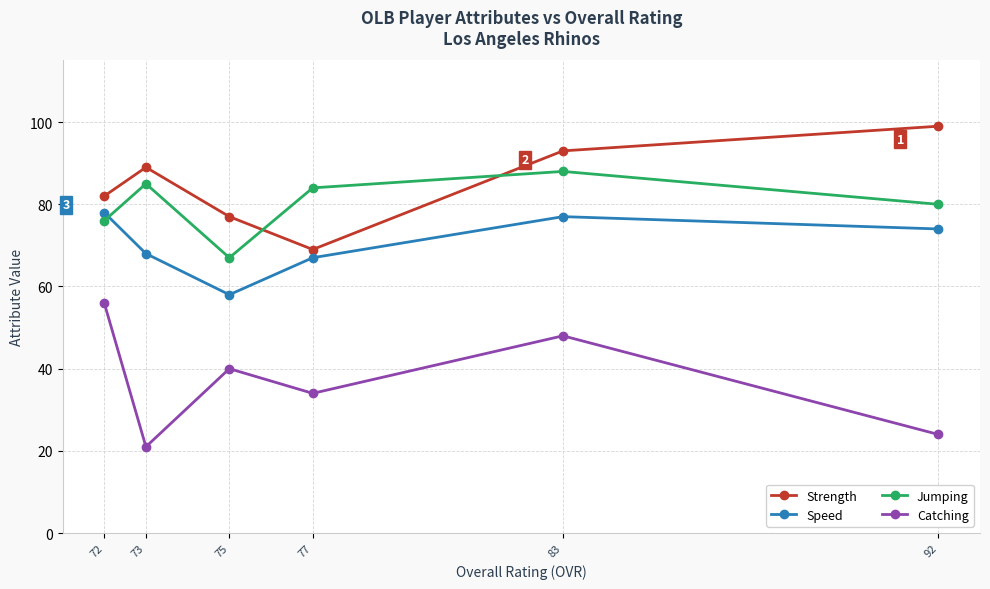

Reading left to right, transcribe all the data shown in this chart.

Strength: 72=82	73=89	75=77	77=69	83=93	92=99
Speed: 72=78	73=68	75=58	77=67	83=77	92=74
Jumping: 72=76	73=85	75=67	77=84	83=88	92=80
Catching: 72=56	73=21	75=40	77=34	83=48	92=24